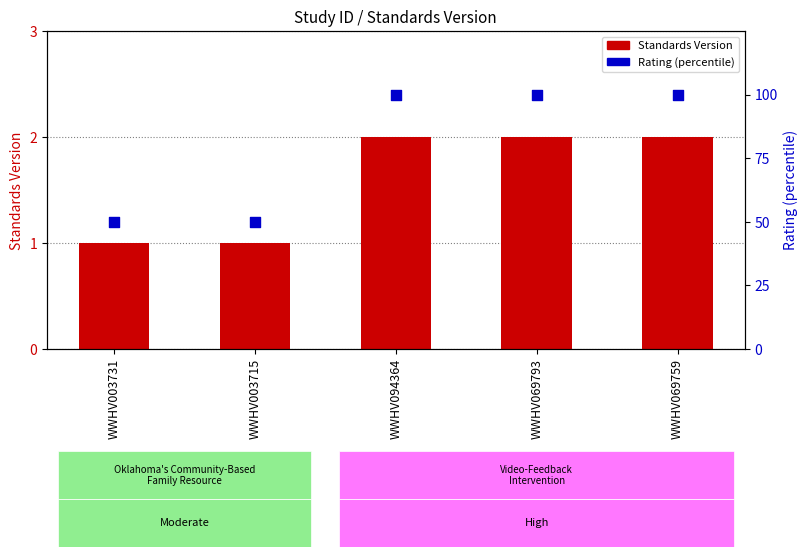

At how many categories does at least one series exceed 18?

5